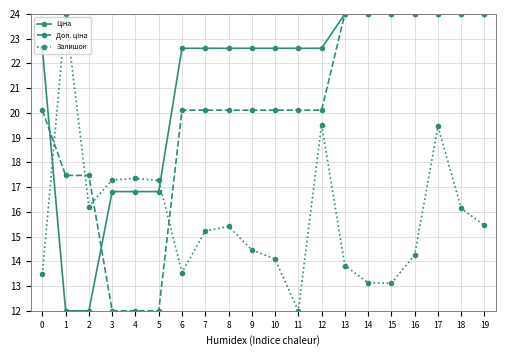

Between 12 and 14, which series saw the biggest shift?

Залишок